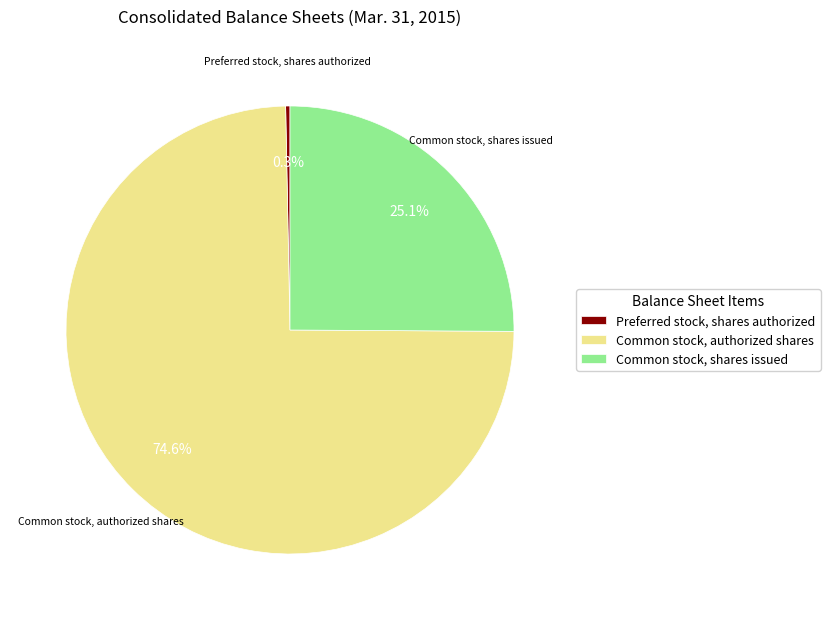

To the nearest percent, what is the difference between the largest and smallest slice percentages?

74%